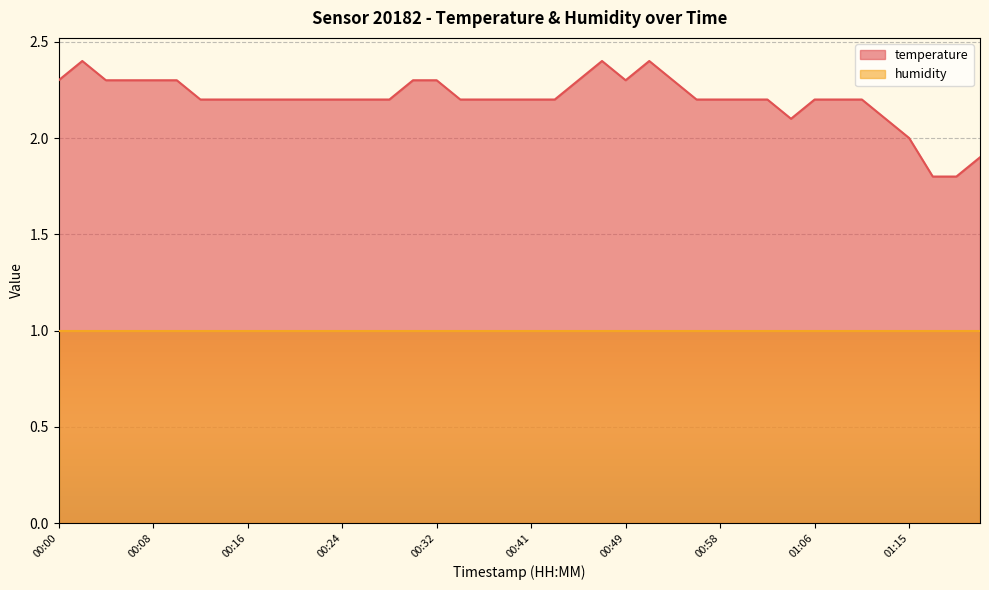

What is the average value?

2.2